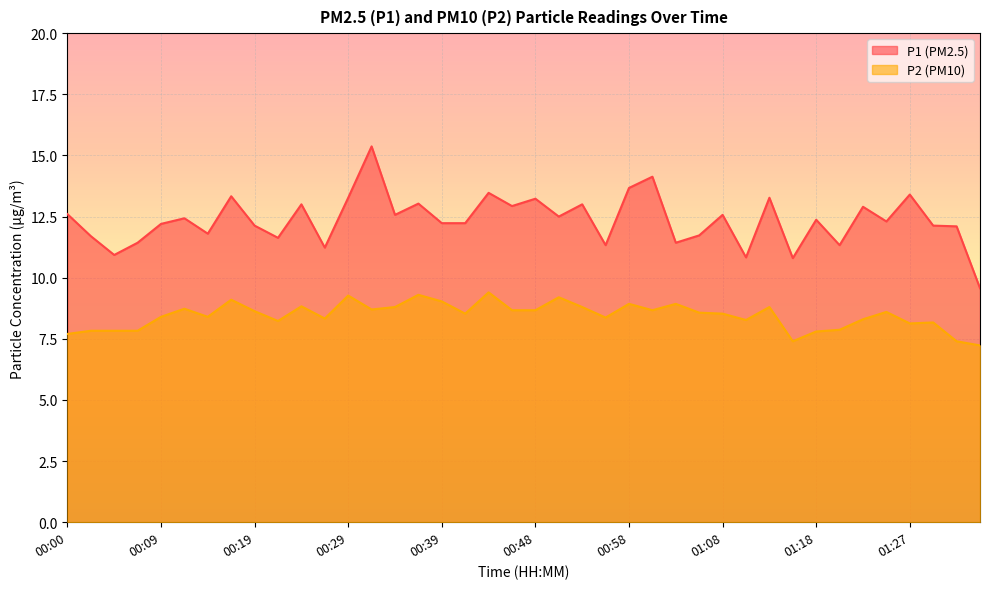

Which series has the widest spread of values?

P1 (PM2.5)